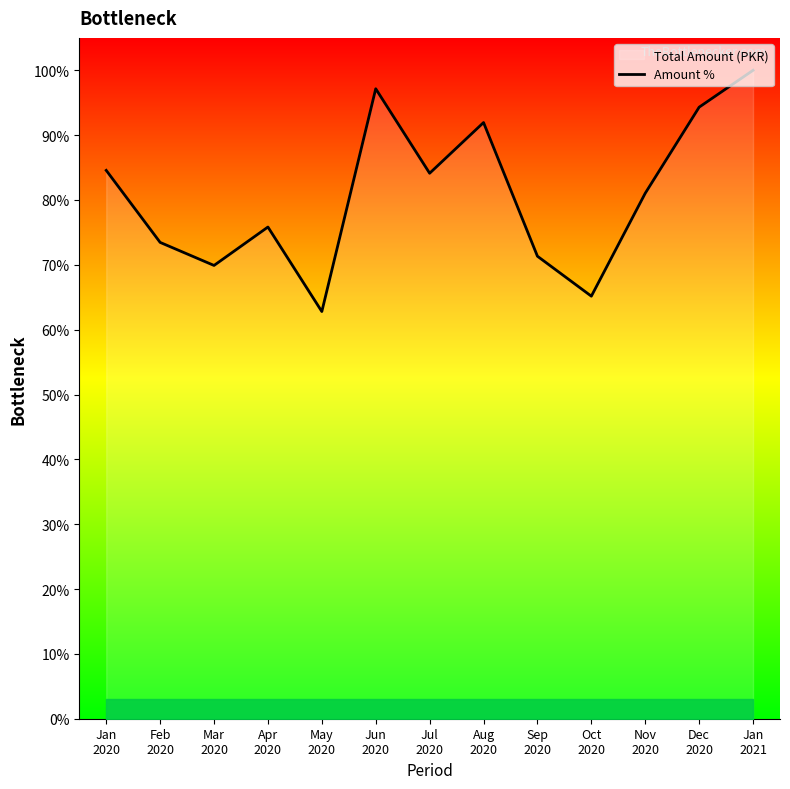

How many interior local peaks (higher than both neighbors) does the data have?

3